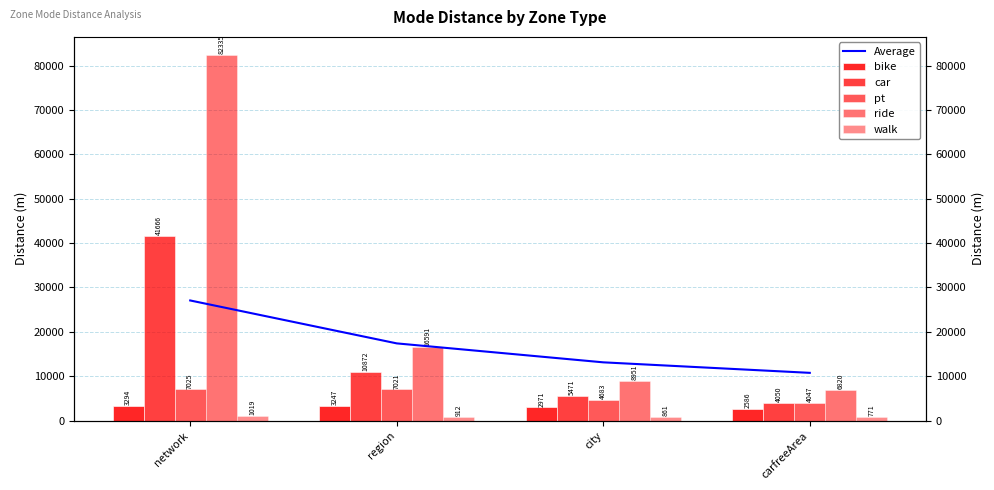

Reading left to right, transcribe all the data shown in this chart.

Average: 27067.9	17398.2	13128.0	10759.7
bike: 3293.9	3246.8	2971.1	2586.5
car: 41666.1	10872.2	5471.4	4049.9
pt: 7025.3	7020.9	4683.2	4046.8
ride: 82335.3	16590.8	8951.5	6819.5
walk: 1018.7	912.0	861.3	771.4